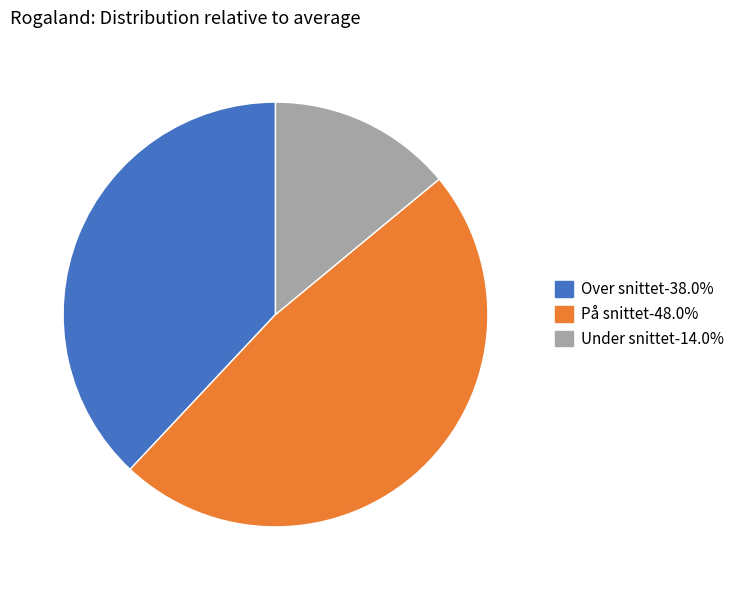

Which has a higher value, På snittet or Over snittet?

På snittet